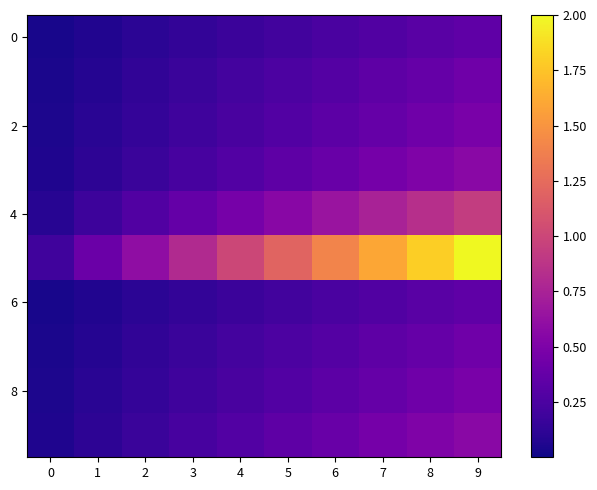

What is the total value across all series at 9?

6.6